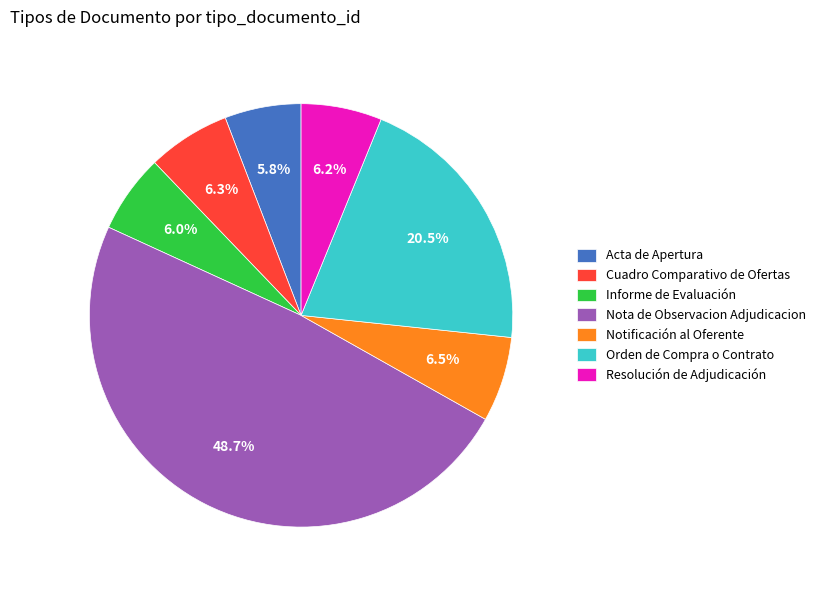

What is the total percentage of Informe de Evaluación and Cuadro Comparativo de Ofertas?

12.3%